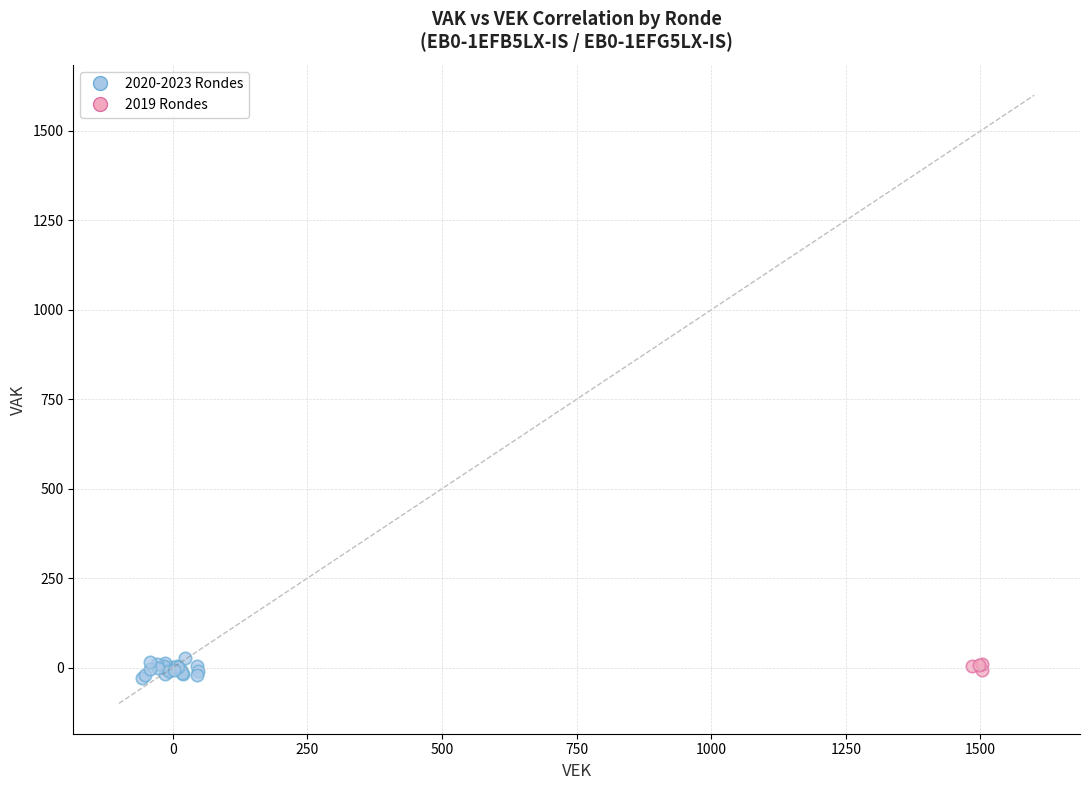

What are all the series names shown in the legend?

2020-2023 Rondes, 2019 Rondes